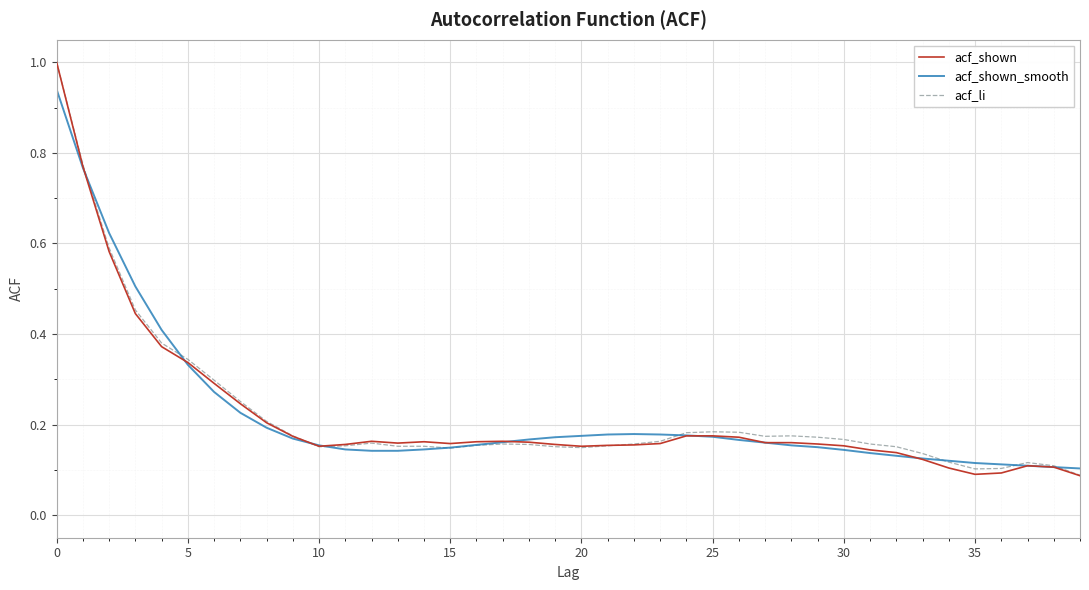

Which series has the widest spread of values?

acf_shown